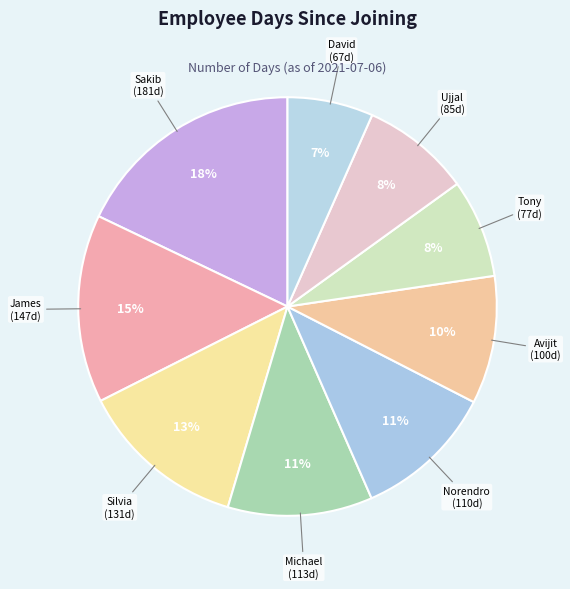

Combined, do Sakib and David account for over 50%?

No